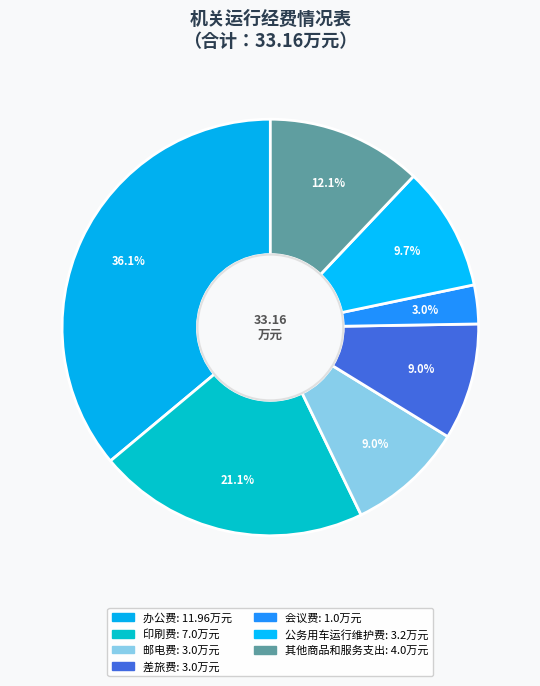

What is the total percentage of 办公费 and 差旅费?

45.1%